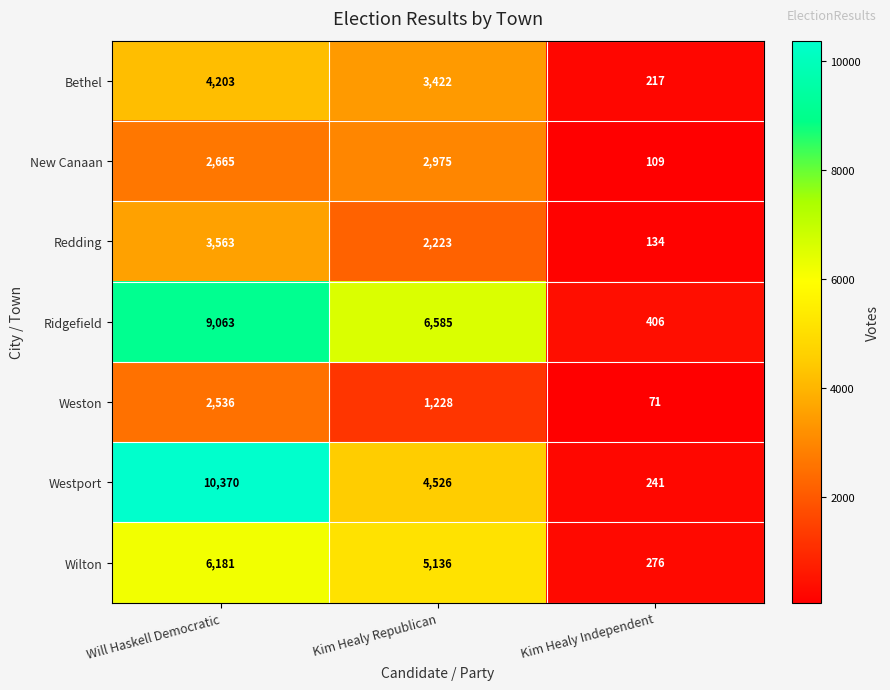

At which category is the sum across all series the highest?

Will Haskell Democratic